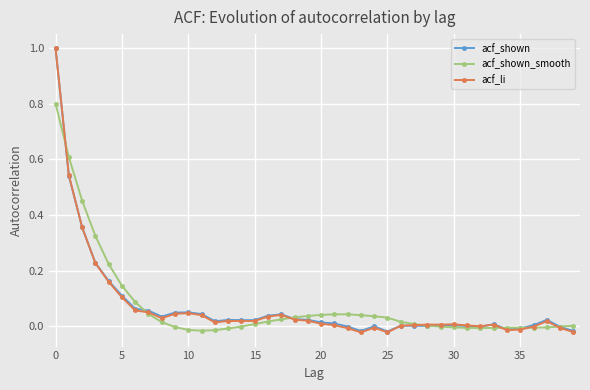

How many categories are shown in the chart?

40